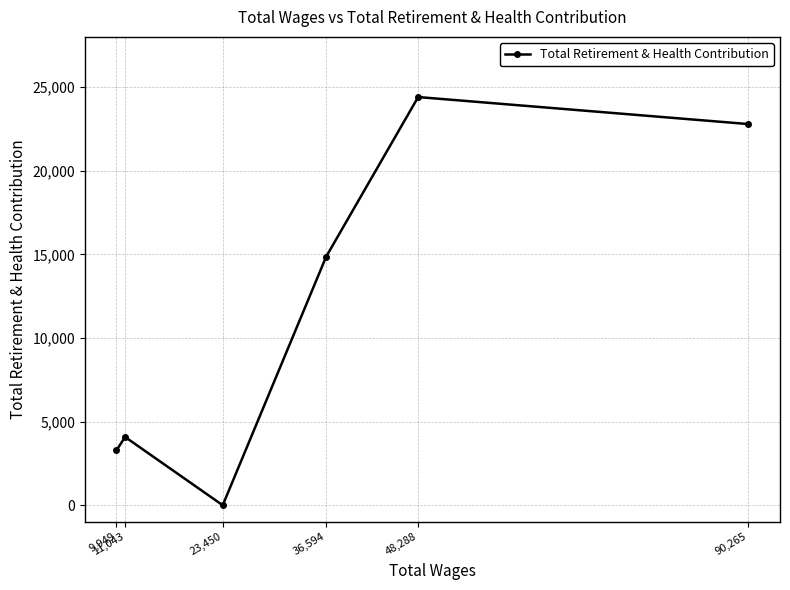

Which label corresponds to the largest value in the chart?

48,288